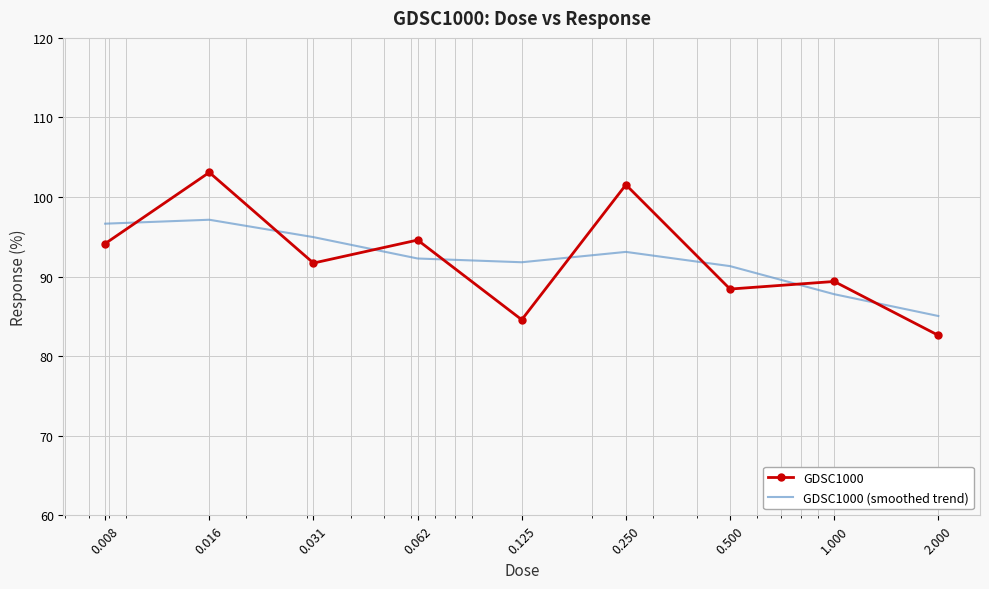

After their last crossing, which series has the higher values: GDSC1000 or GDSC1000 (smoothed trend)?

GDSC1000 (smoothed trend)